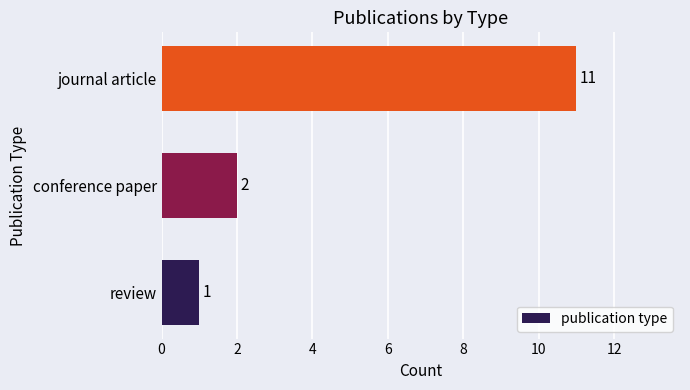

Reading bottom to top, extract all data points from this chart.

review=1	conference paper=2	journal article=11